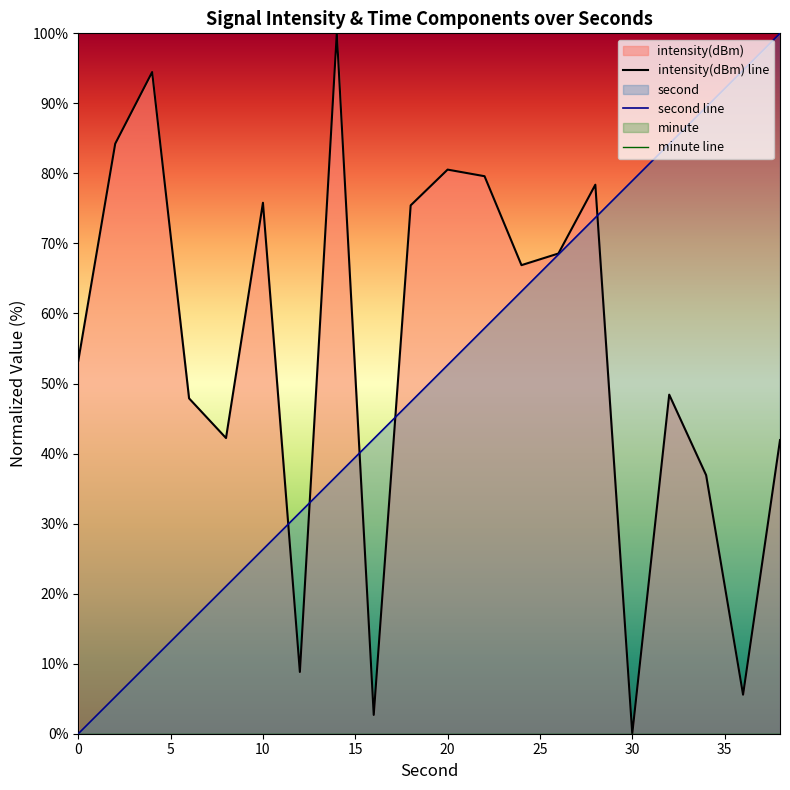

What is the spread (max minus min) of values at 26?

0.1